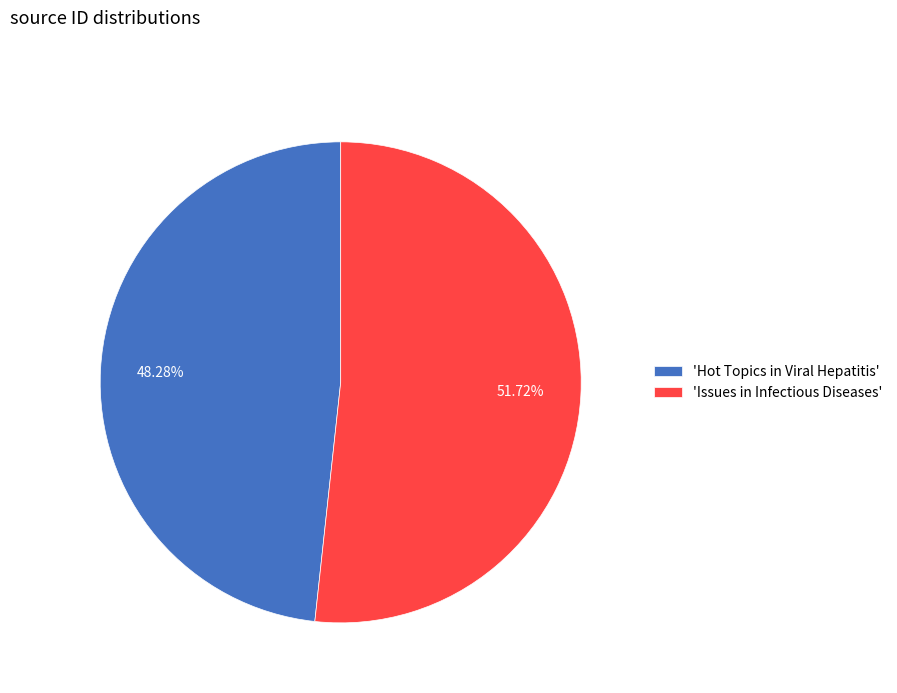

Rank the categories by value from highest to lowest.

'Issues in Infectious Diseases', 'Hot Topics in Viral Hepatitis'